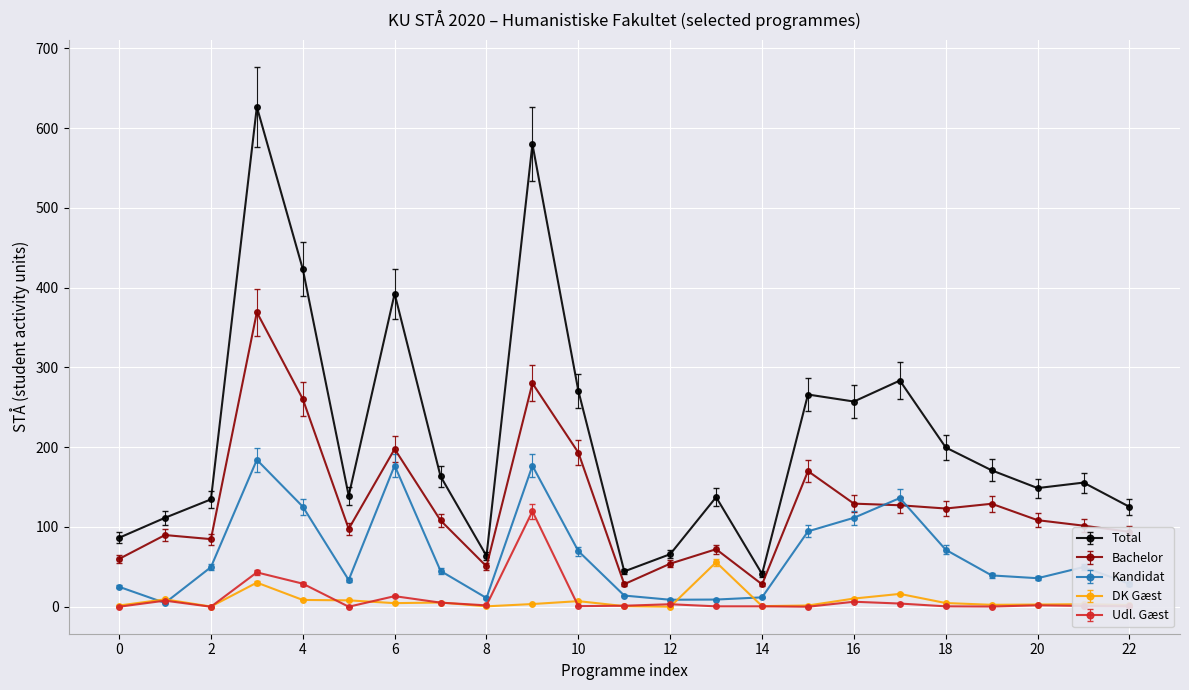

What are all the series names shown in the legend?

Total, Bachelor, Kandidat, DK Gæst, Udl. Gæst